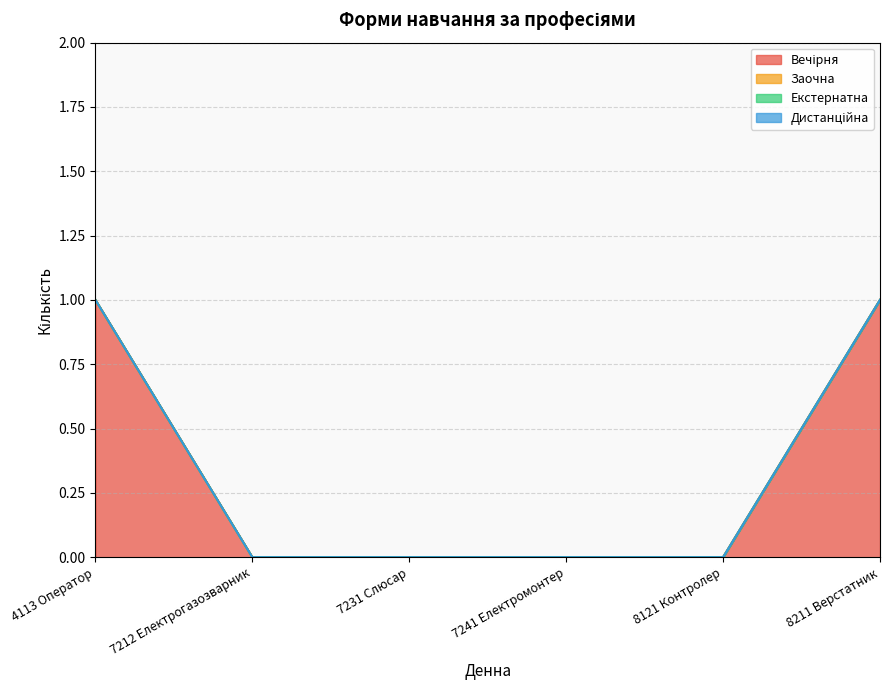

Is the value of Екстернатна at 8121 Контролер greater than the value of Дистанційна at 4113 Оператор?

No